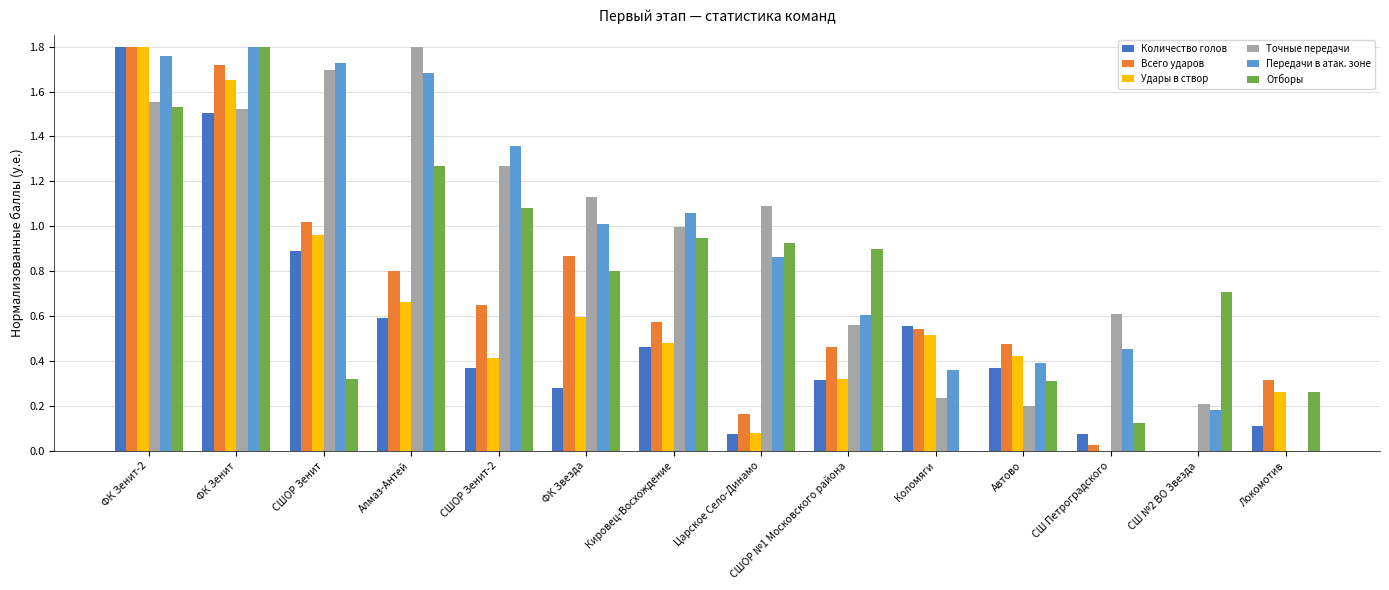

What is the total value across all series at СШОР Зенит?

6.6